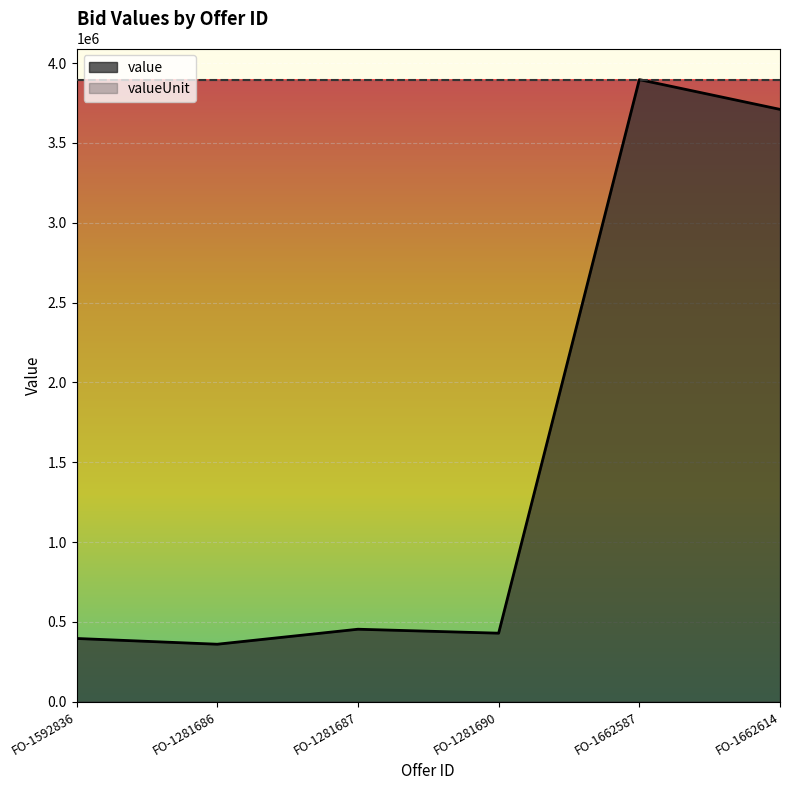

Approximately how many times larger is the value at FO-1662614 compared to FO-1592836?

9.4